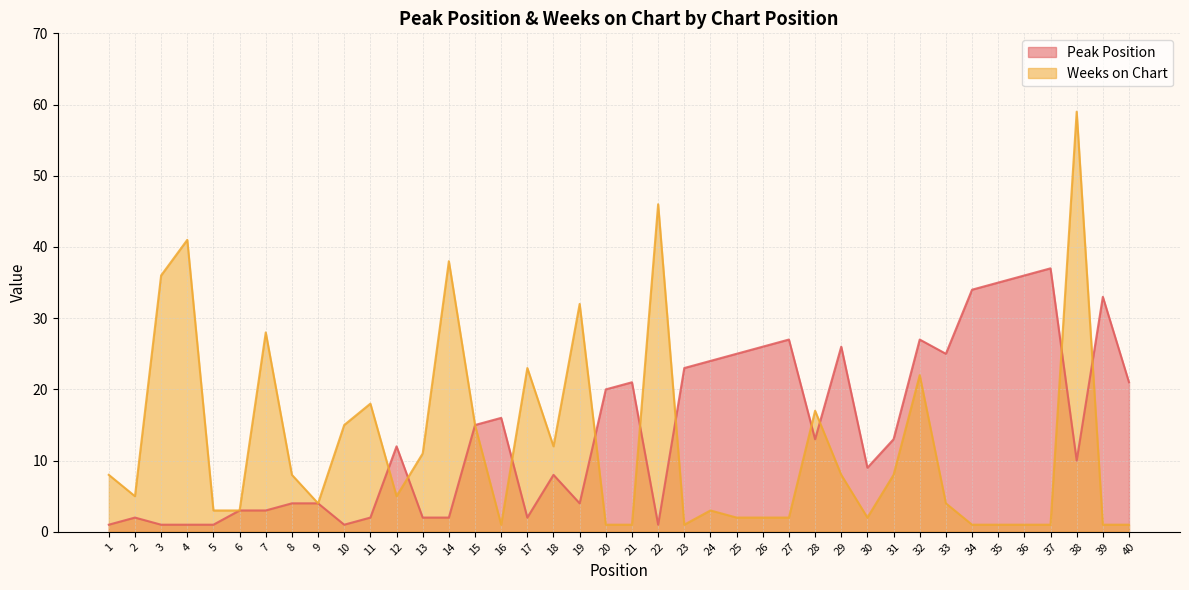

At how many categories does at least one series exceed 12?

30